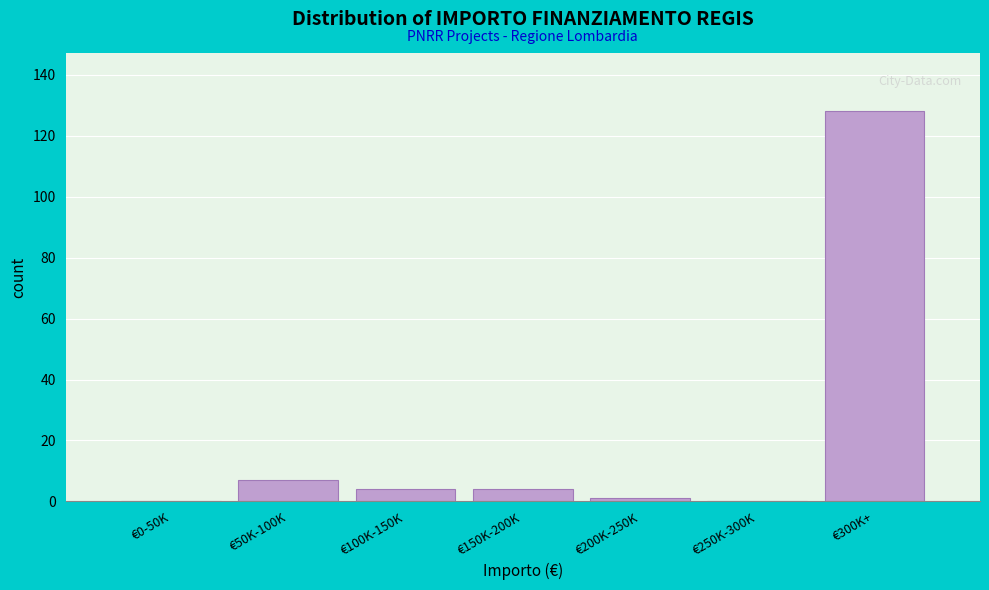

Reading left to right, list all the values displayed in this chart.

€0-50K=0	€50K-100K=7	€100K-150K=4	€150K-200K=4	€200K-250K=1	€250K-300K=0	€300K+=128